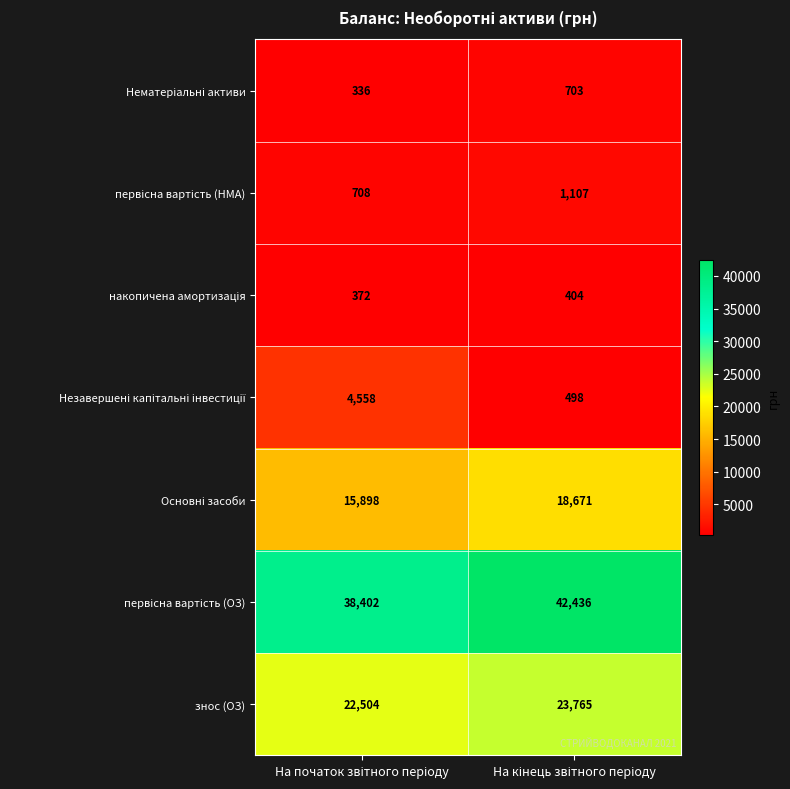

At how many categories does at least one series exceed 8666?

2